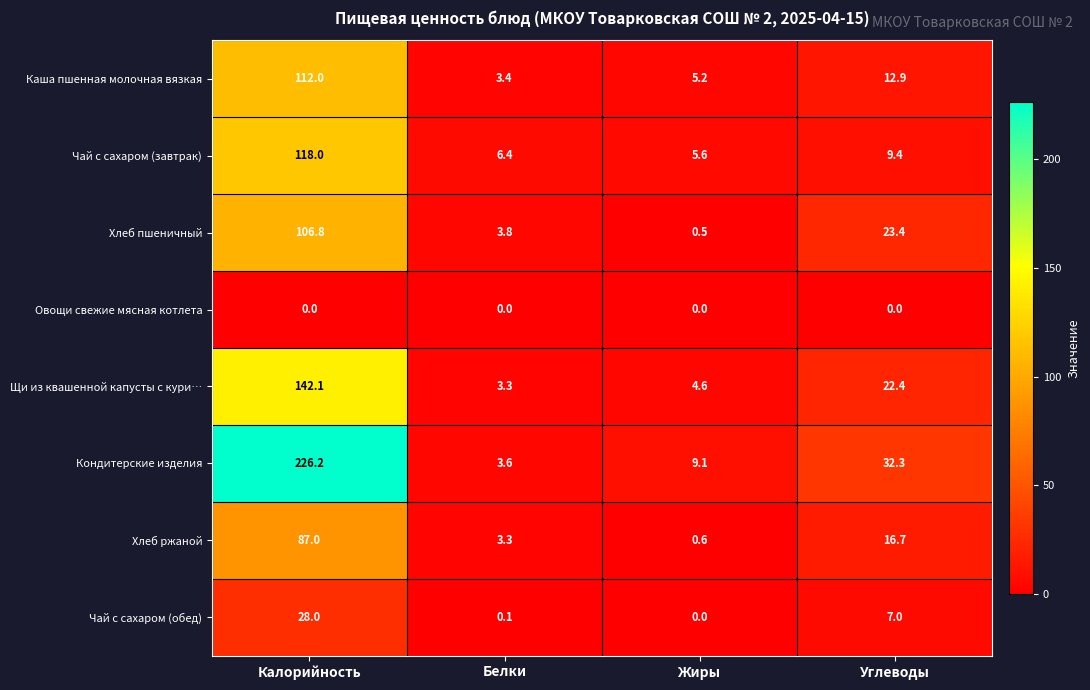

List the series in order of their peak value, lowest first.

Овощи свежие мясная котлета, Чай с сахаром (обед), Хлеб ржаной, Хлеб пшеничный, Каша пшенная молочная вязкая, Чай с сахаром (завтрак), Щи из квашенной капусты с кури…, Кондитерские изделия